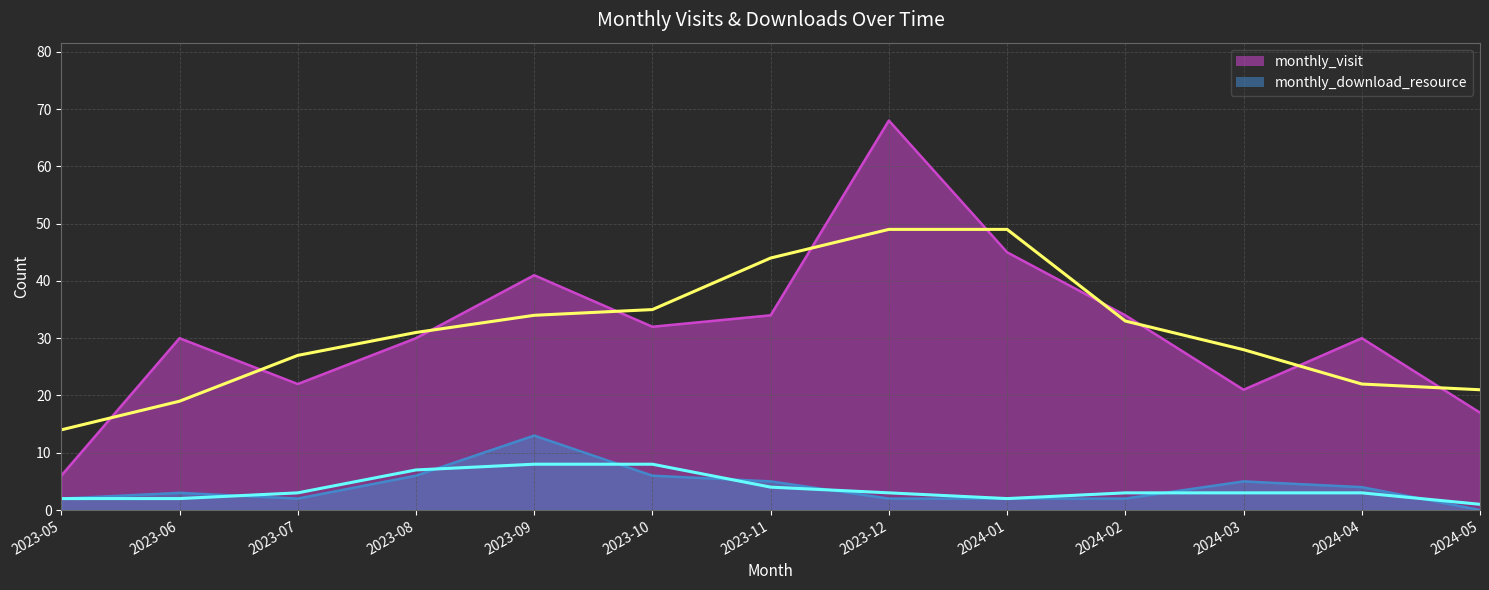

What is the value of the monthly_download_resource point at the 9th from the left?

2